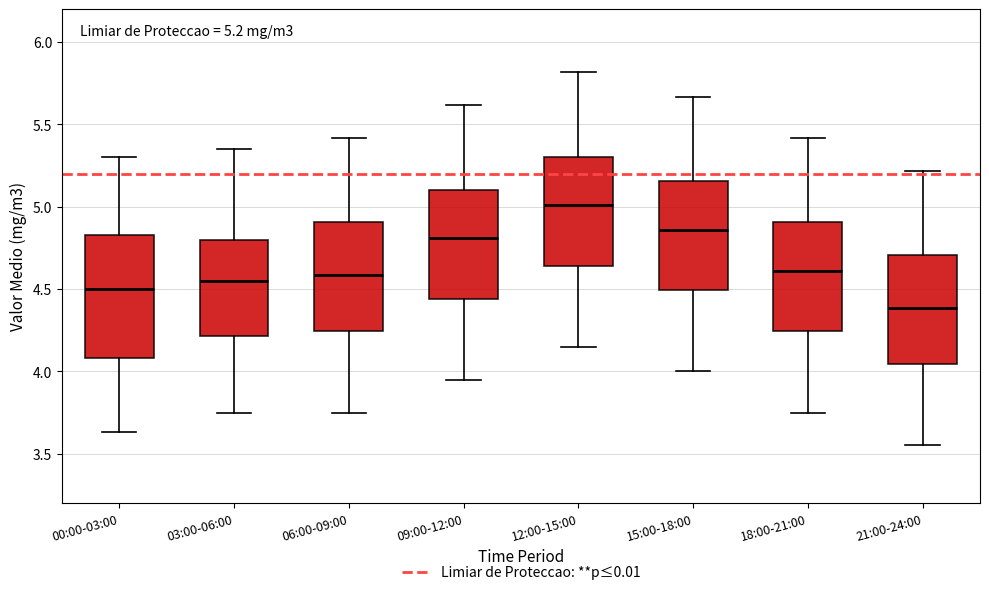

Which box has the lowest median line?

21:00-24:00